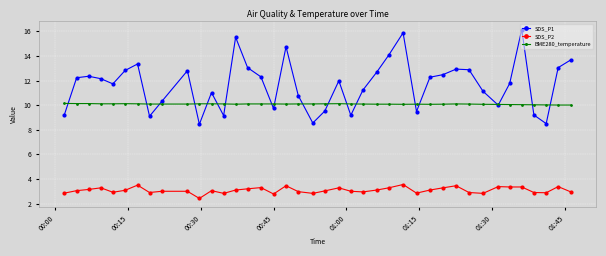

Which series has the largest total across all categories?

SDS_P1